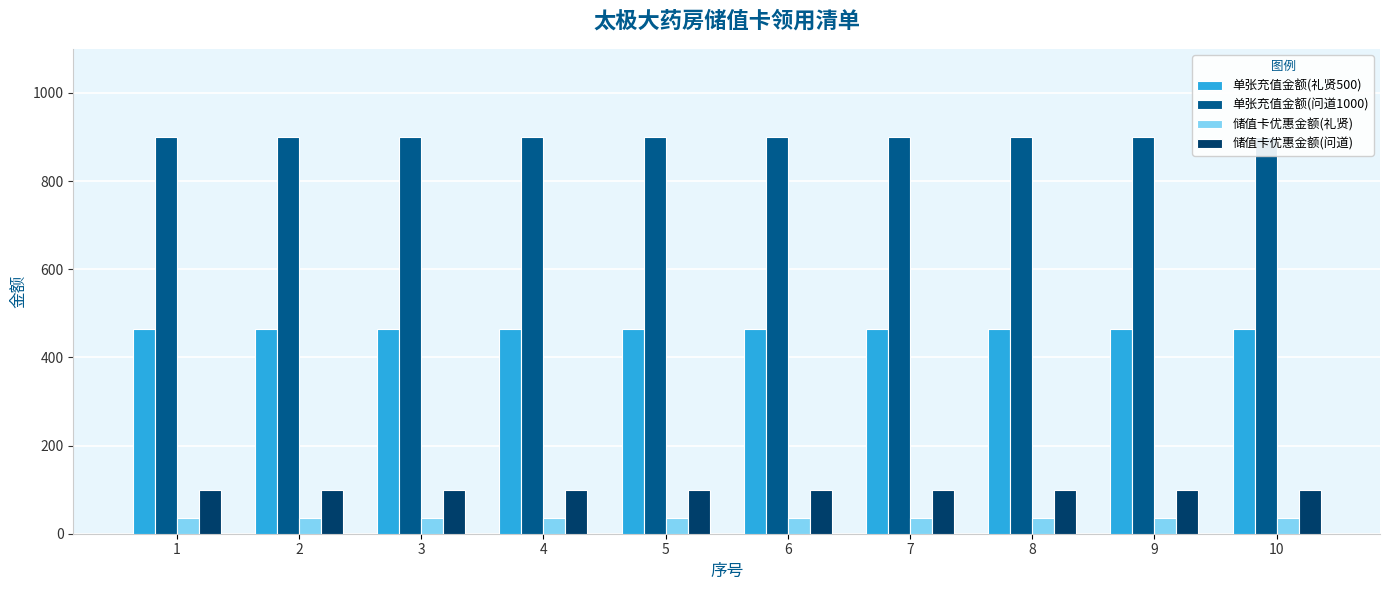

What value does the 储值卡优惠金额(问道) series have at 2?

100